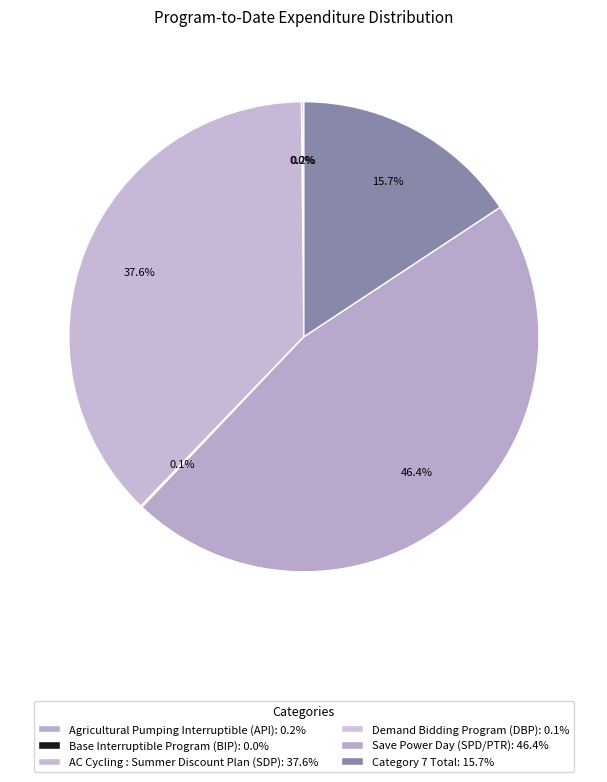

To the nearest percent, what is the difference between the Base Interruptible Program (BIP) and Category 7 Total slice percentages?

16%